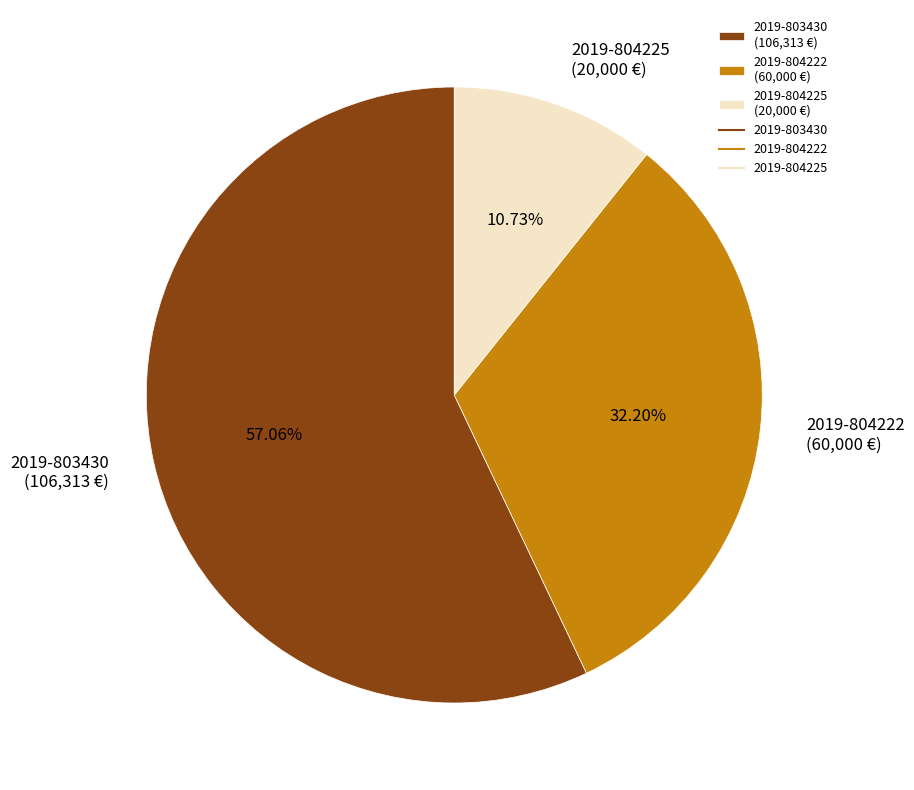

To the nearest percent, what portion does 2019-804225 represent?

11%